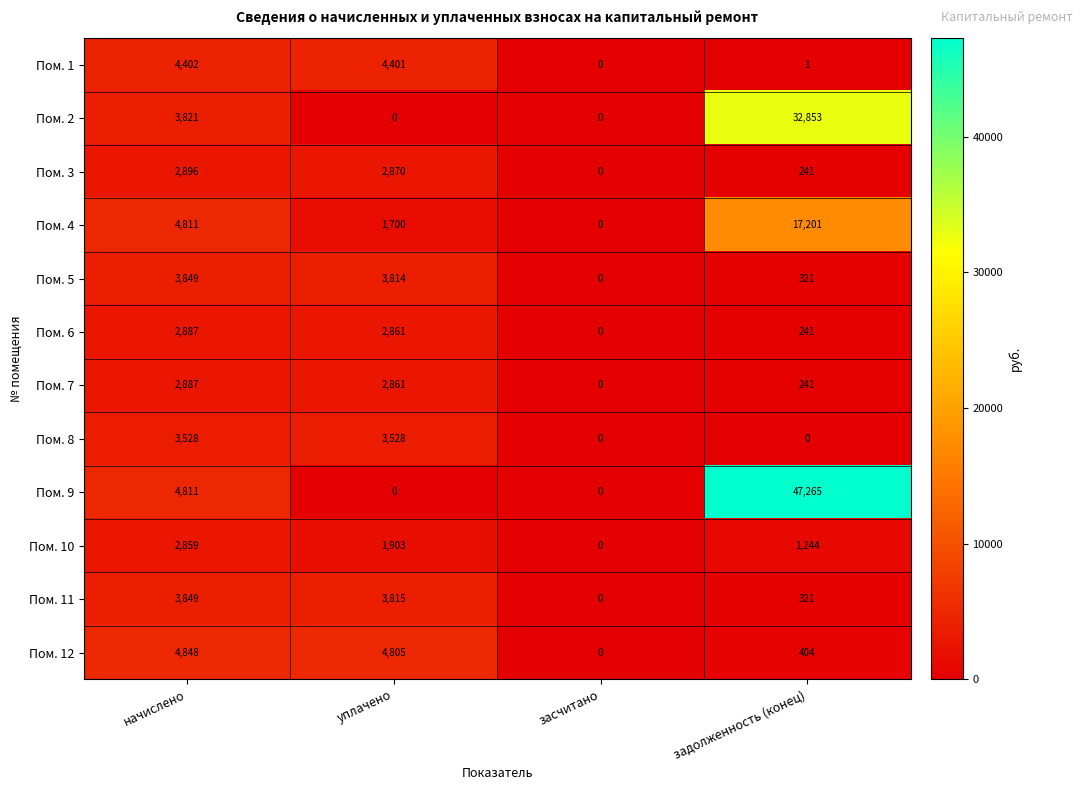

How many series are shown in this chart?

12